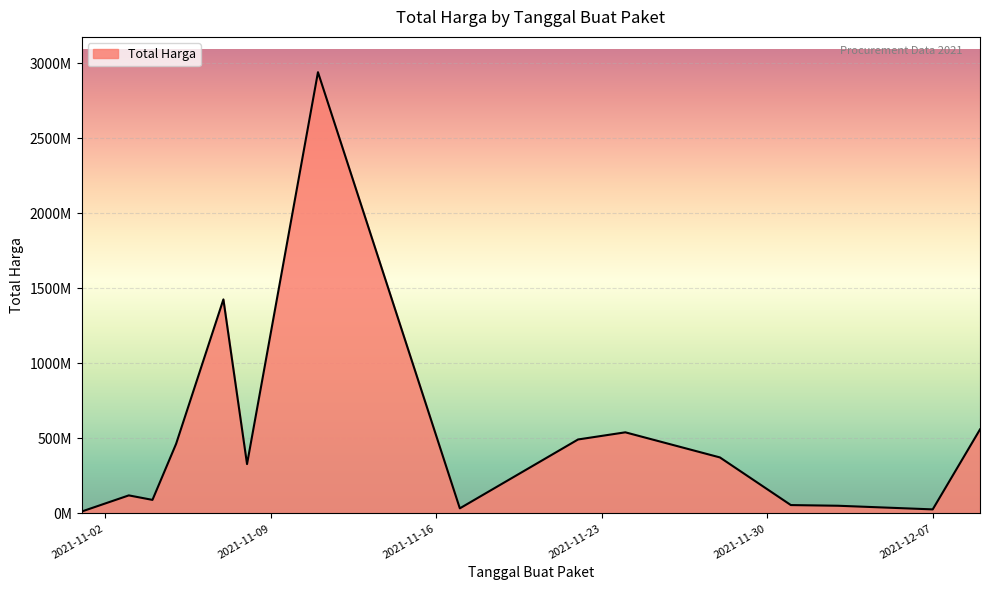

Does the chart have visible grid lines?

Yes